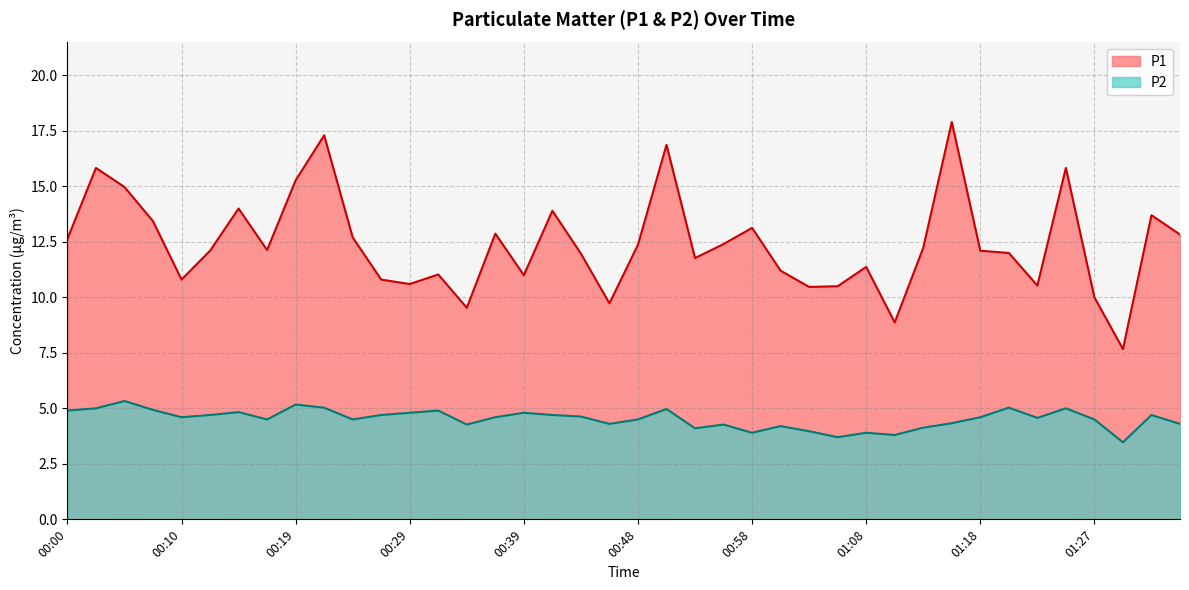

How many interior local peaks does the P1 series have?

12